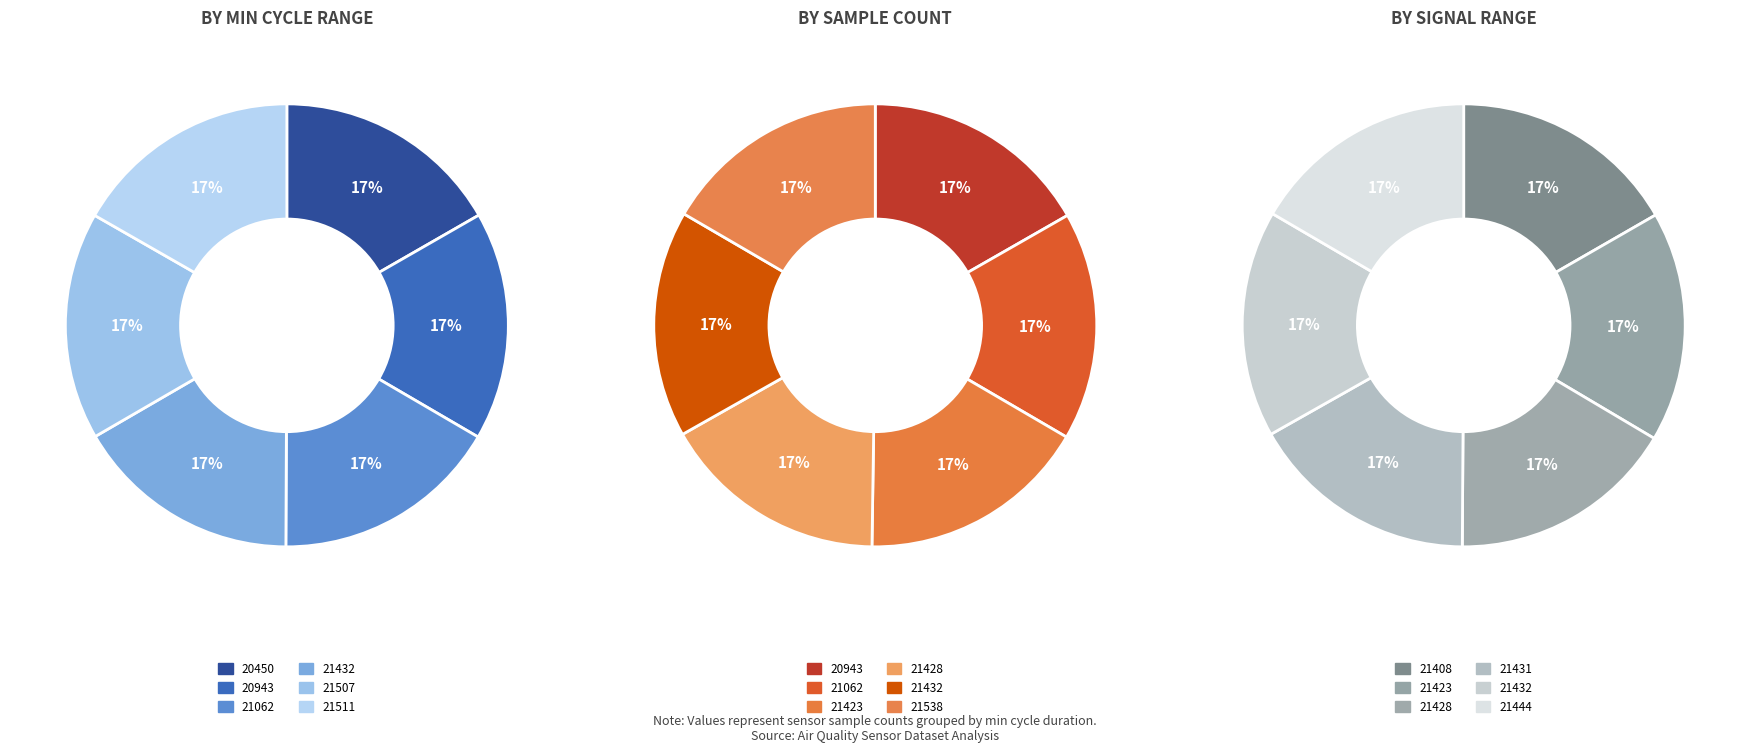

What is the ratio of the value at 80 to the value at 80?

1.0